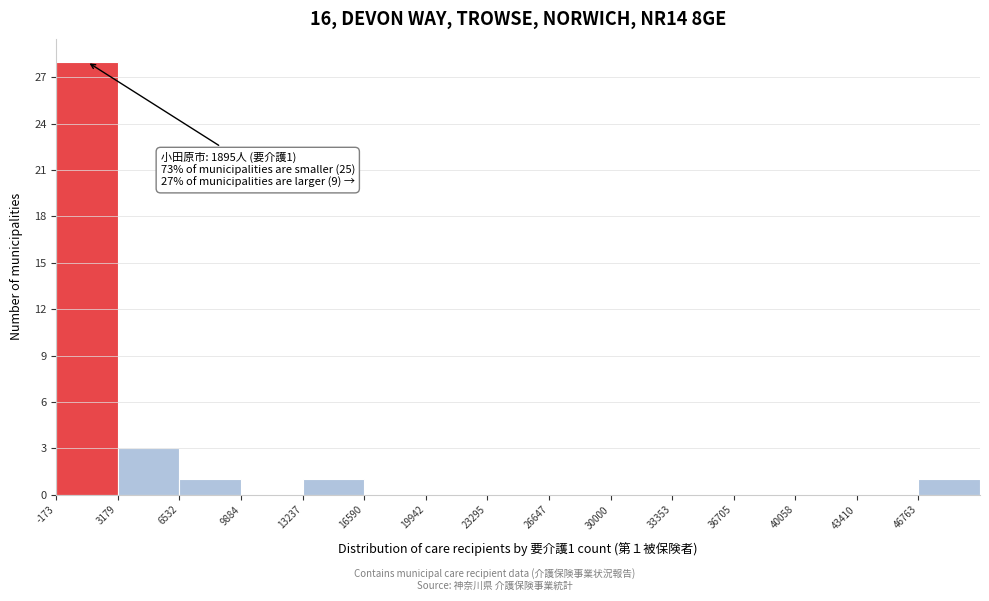

Which range on the x-axis has the tallest bar?

0 to 3000